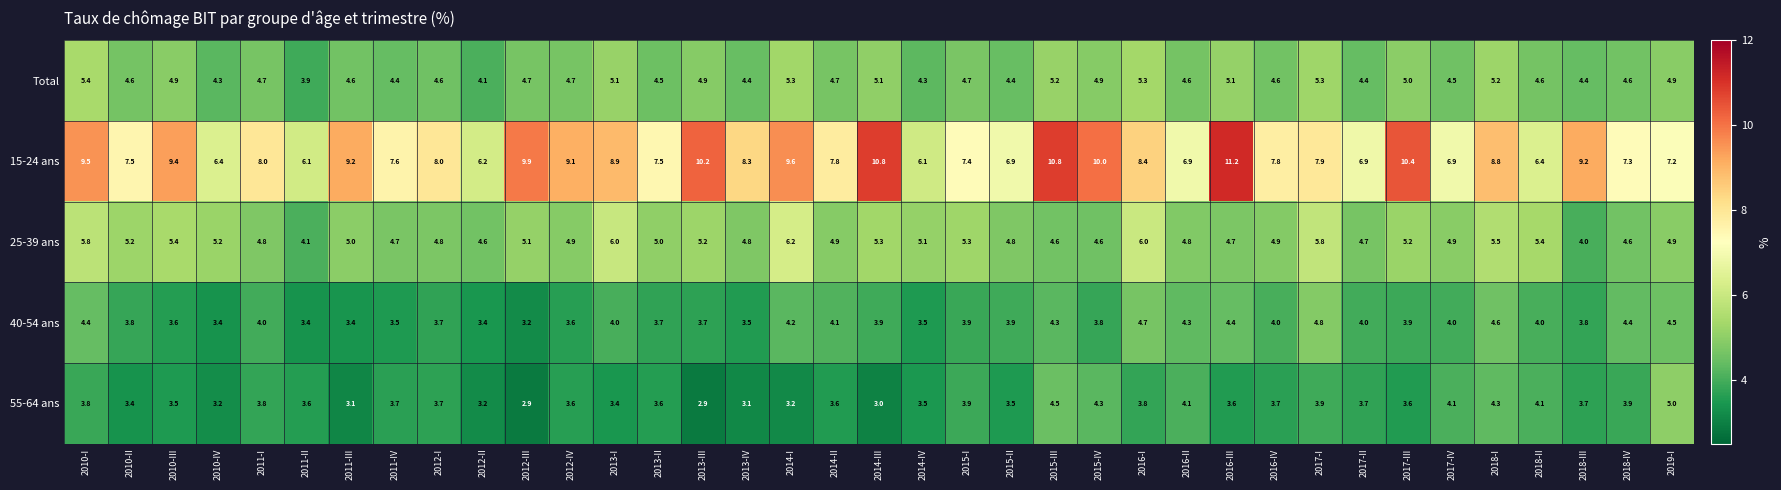

How many series are shown in this chart?

5